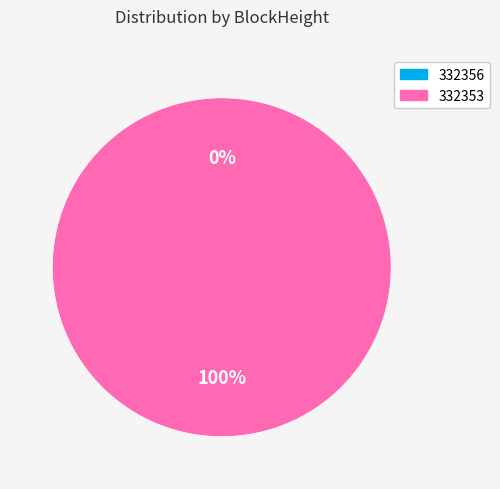

Rank the categories by value from lowest to highest.

332356, 332353